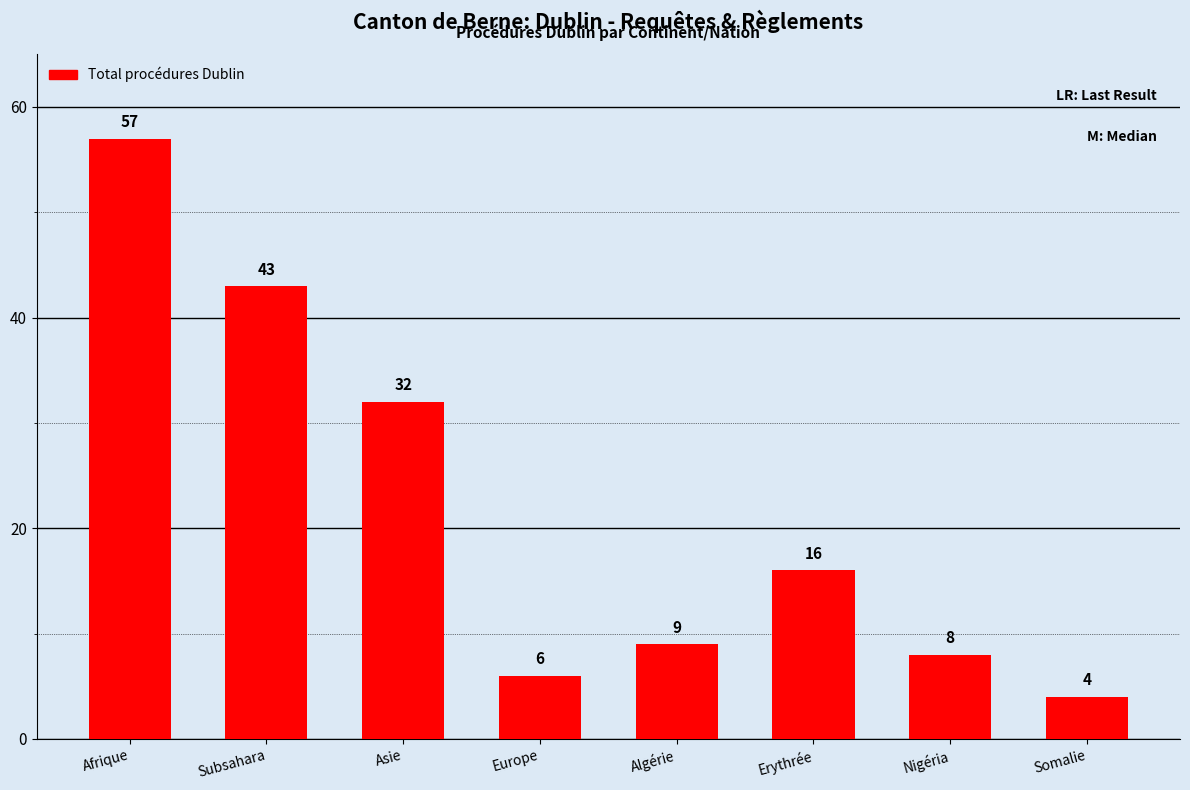

Are the bars grouped side by side (vs. stacked)?

No